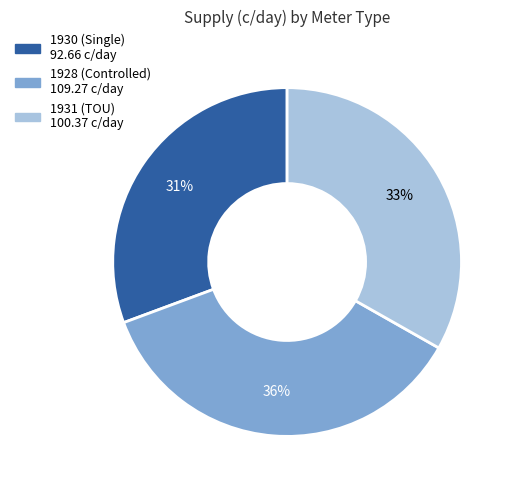

How many segments does this pie chart have?

3